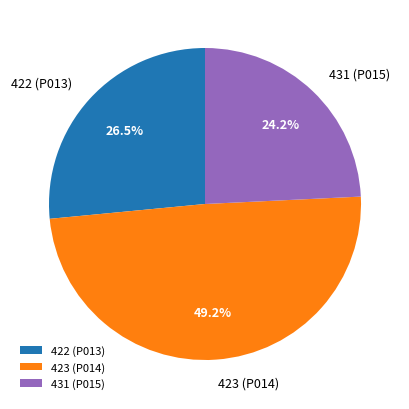

Is there a majority slice in this chart?

No